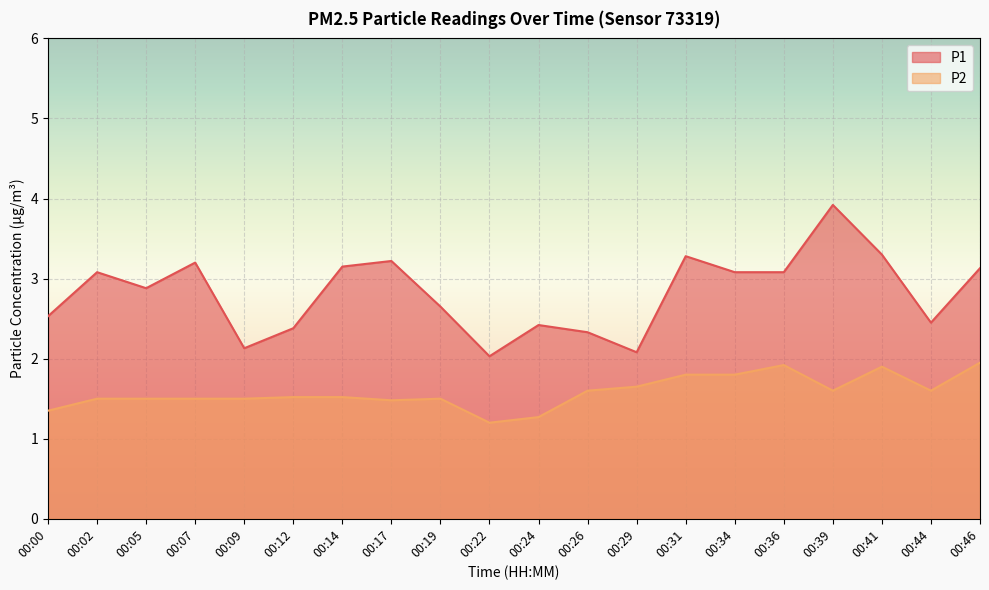

Between 00:05 and 00:31, which is larger?

00:31